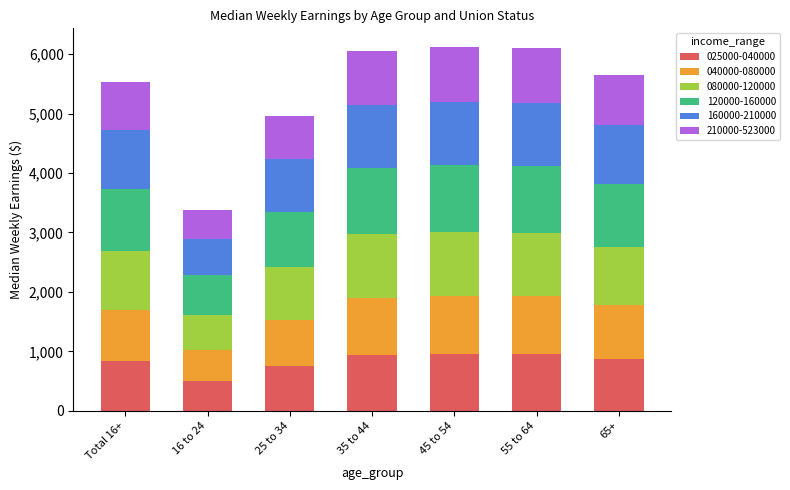

Does the chart contain any negative values?

No